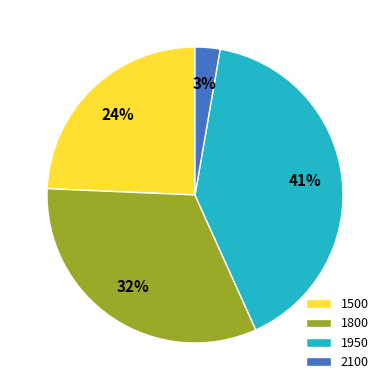

Count the number of slices in the pie.

4